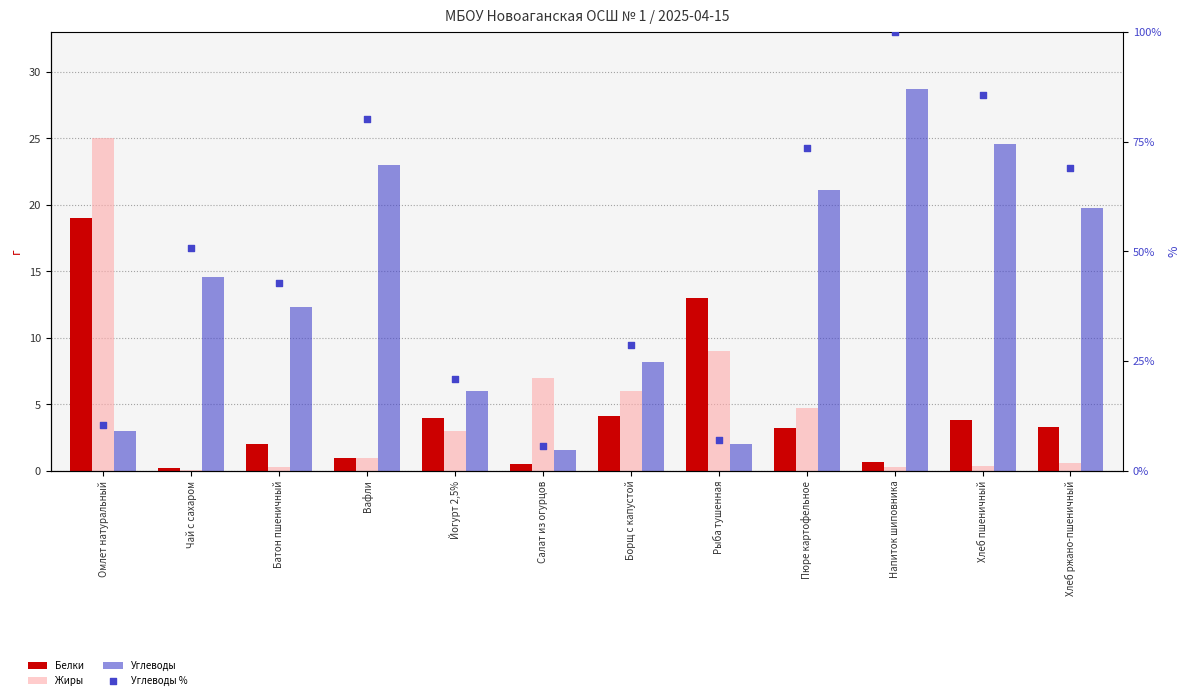

At how many categories does at least one series exceed 28?

8